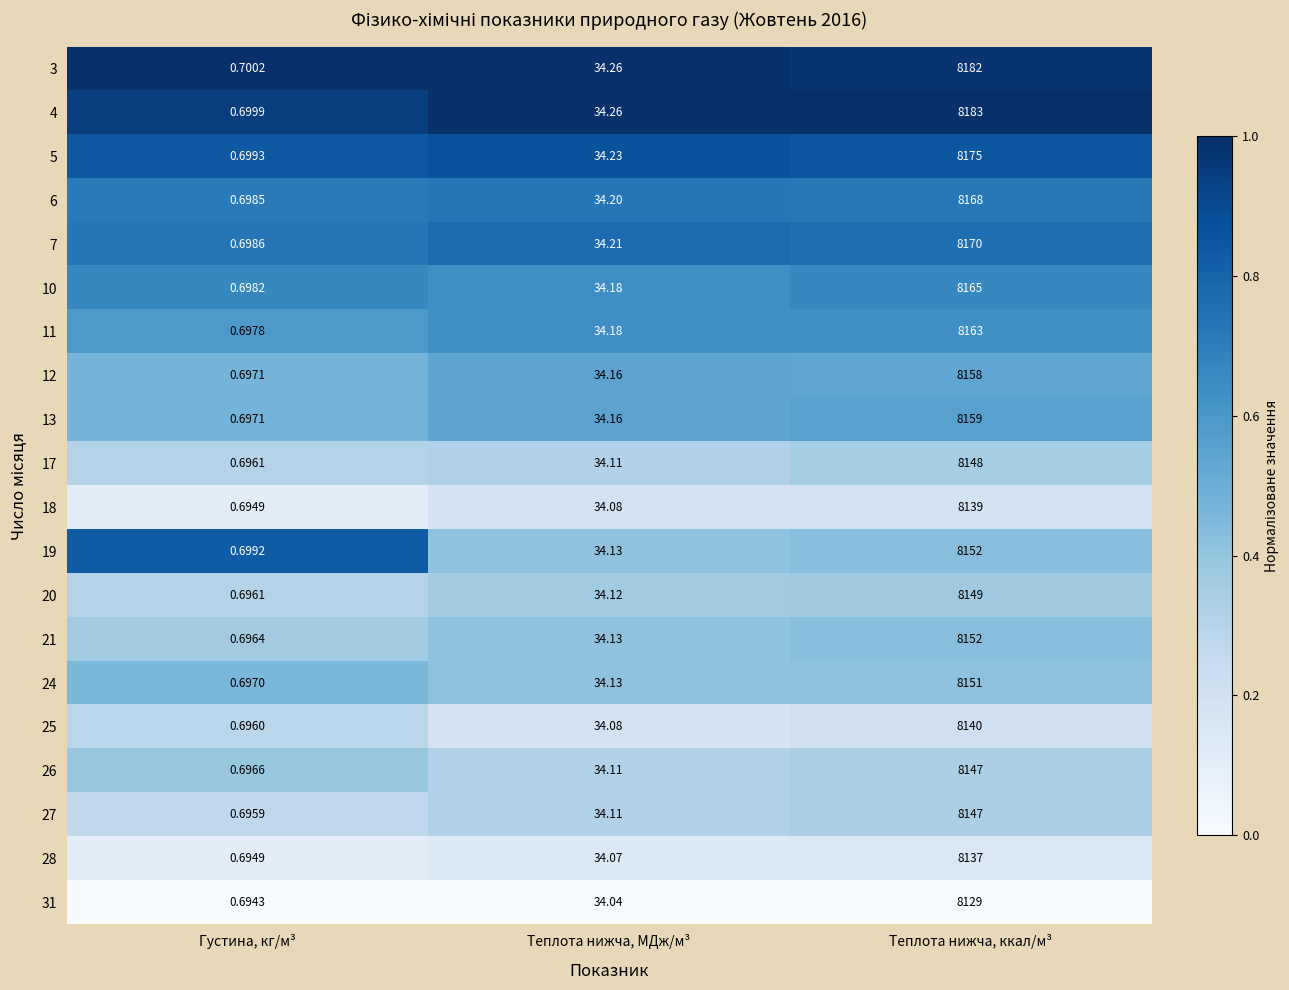

Rank the categories by 5 value from highest to lowest.

Теплота нижча, ккал/м³, Теплота нижча, МДж/м³, Густина, кг/м³